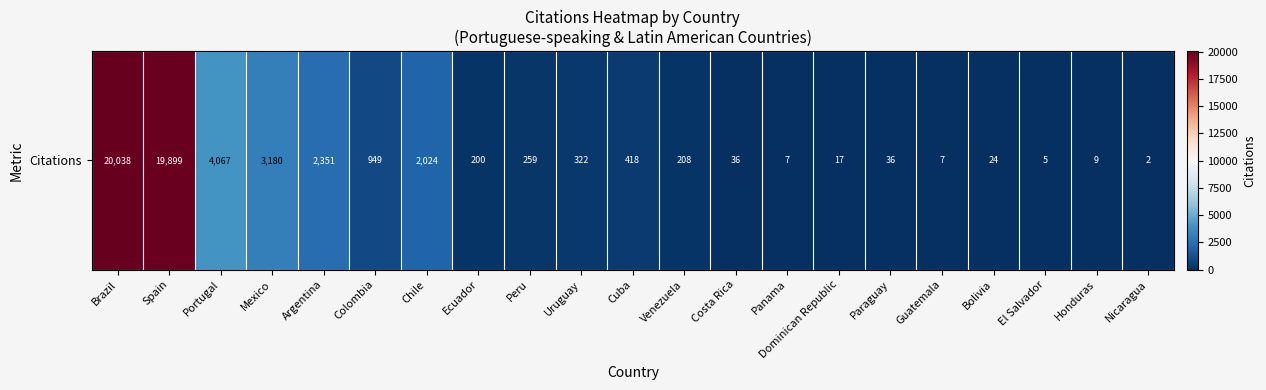

How many values are below 208?

10